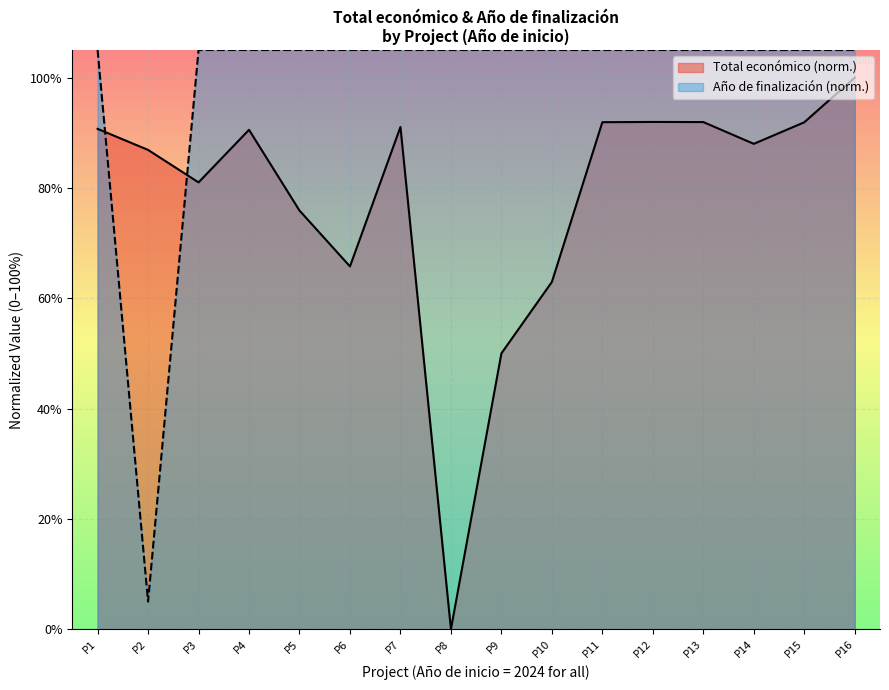

The Año de finalización (norm.) series shows 186.4 at P10. True or false?

False